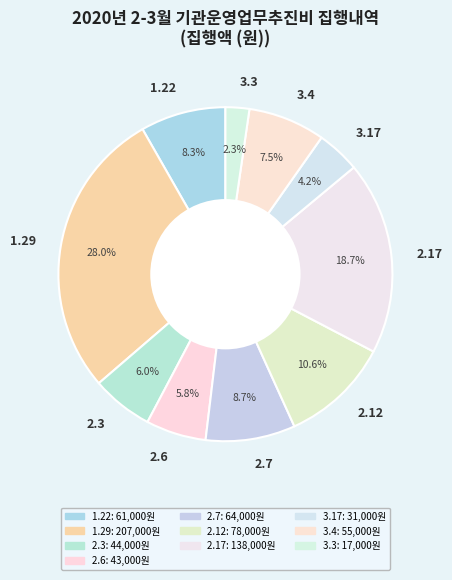

How many slices are in this pie chart?

10